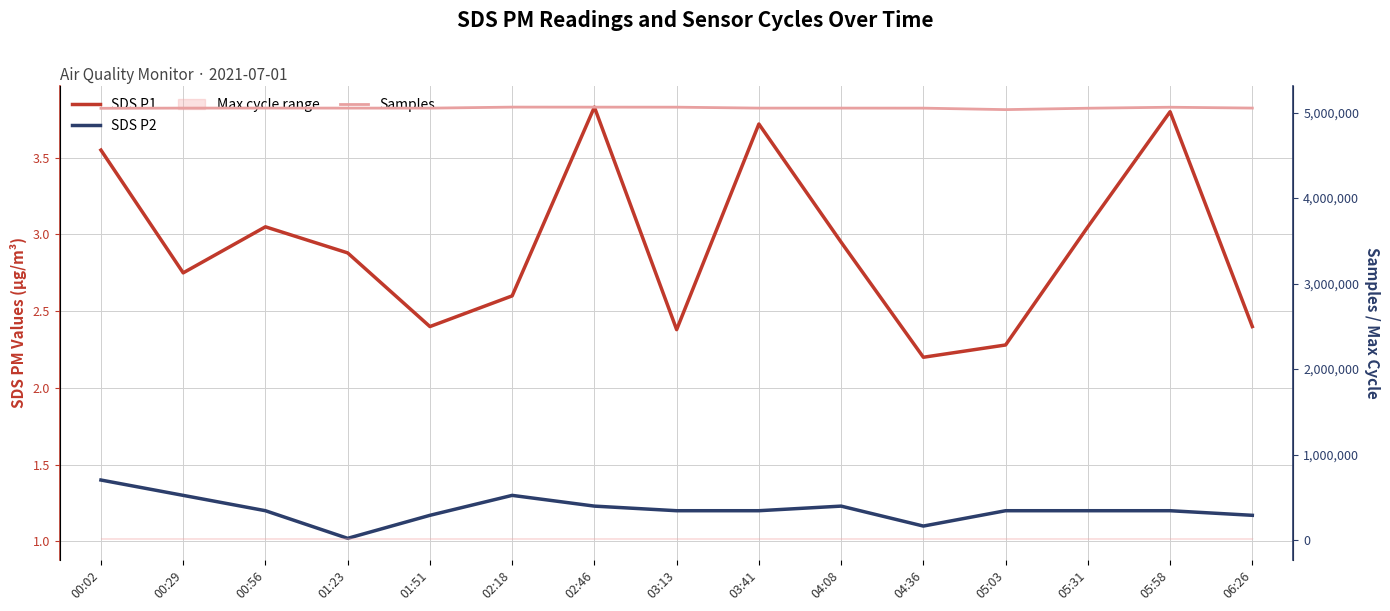

How many lines are shown in the chart?

3